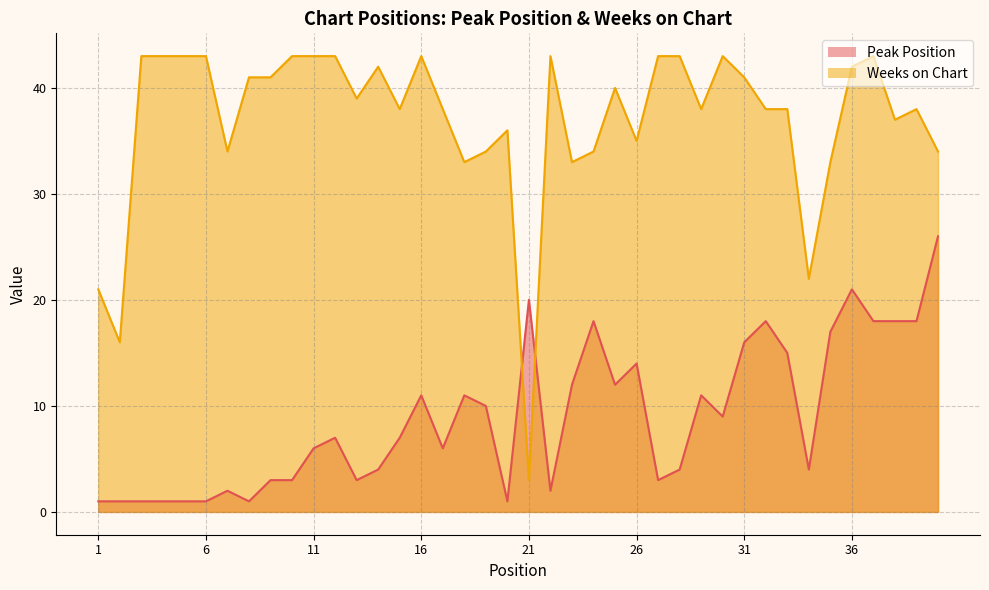

After their last crossing, which series has the higher values: Weeks on Chart or Peak Position?

Weeks on Chart